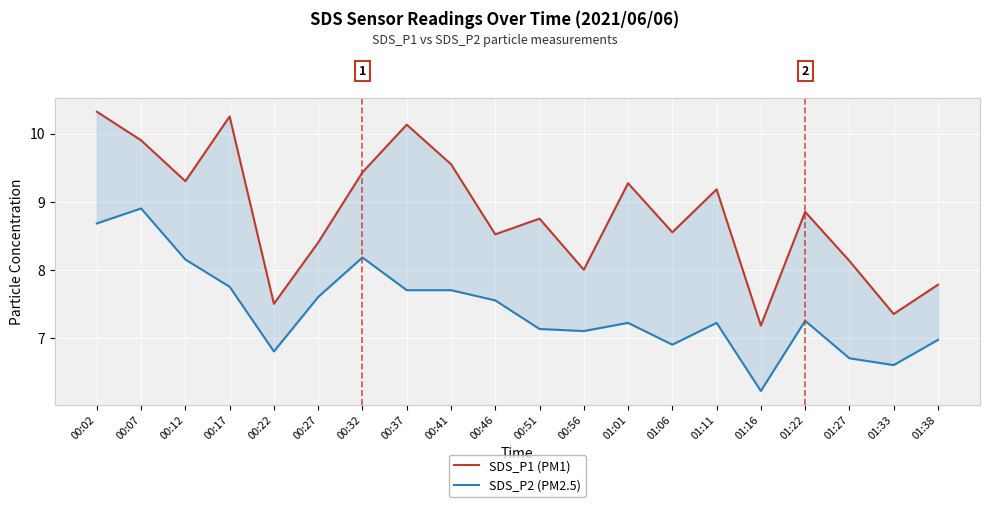

What are all the series names shown in the legend?

SDS_P1 (PM1), SDS_P2 (PM2.5)